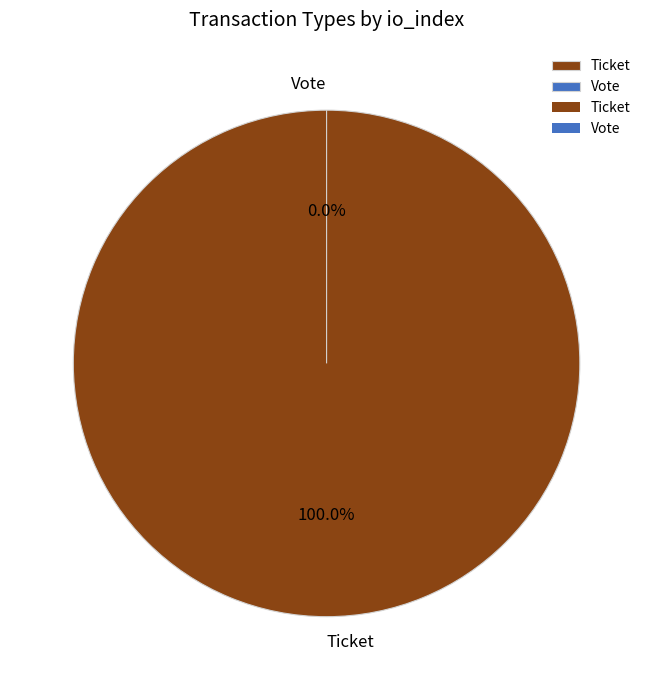

What is the total percentage of Vote and Ticket?

100.0%